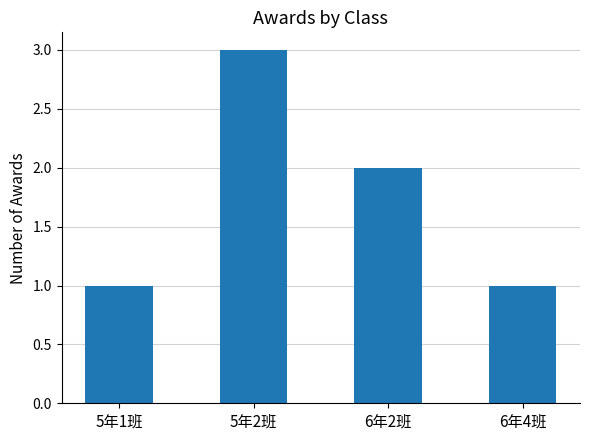

Which category has the highest value across all series?

5年2班